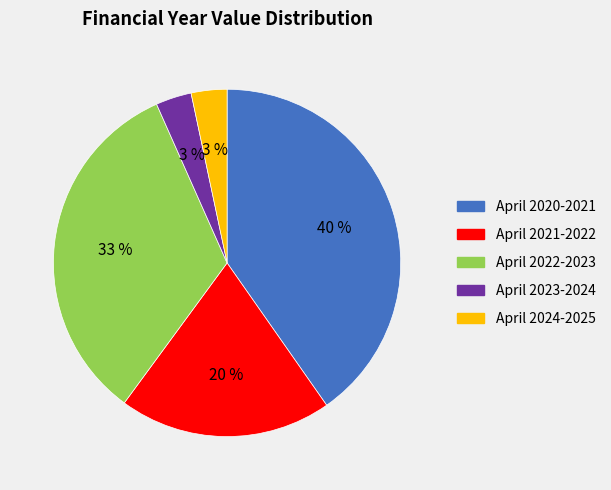

What percentage is the April 2023-2024 slice, to the nearest percent?

3%